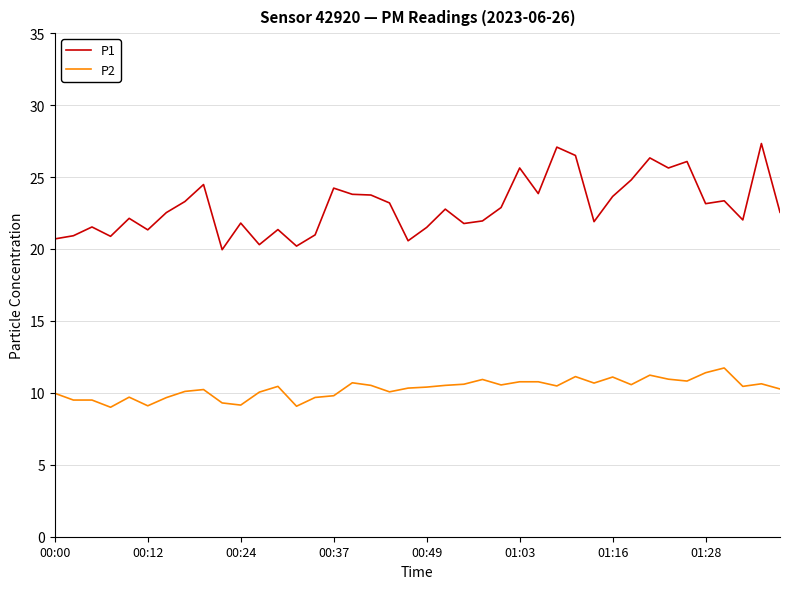

True or false: P2 and P1 cross at least once.

False